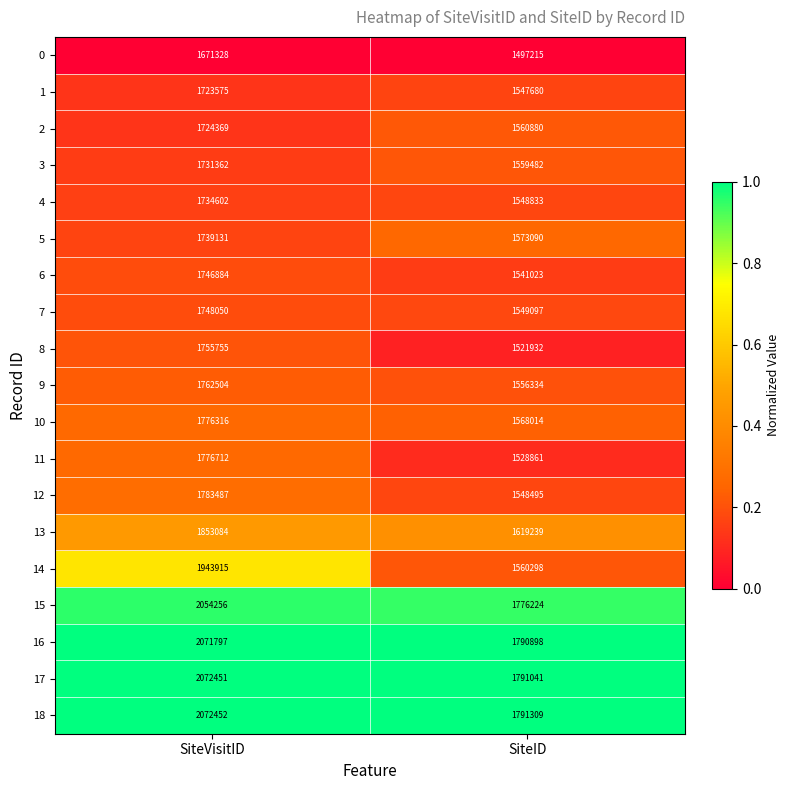

Which label corresponds to the largest value in the chart?

SiteVisitID